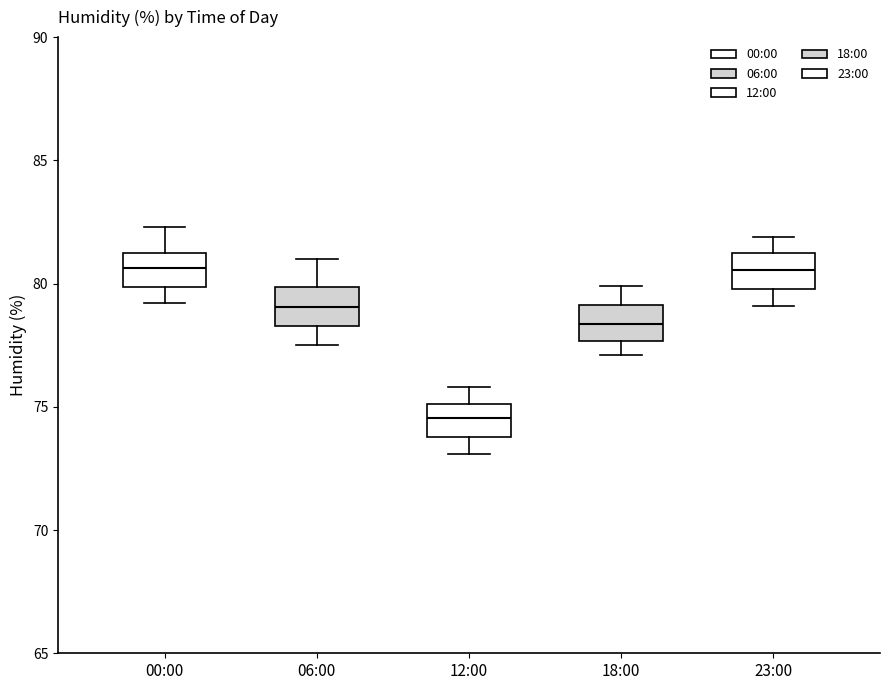

Reading left to right, read every box against the y-axis: the position of its median line, the range the box covers, and the ends of its whiskers. The values are not printed on the chart, so give them approximately, as read against the axis.

00:00: median 80.5, box 80.0 to 81.0, whiskers 79.0 to 82.5
06:00: median 79.0, box 78.5 to 80.0, whiskers 77.5 to 81.0
12:00: median 74.5, box 74.0 to 75.0, whiskers 73.0 to 76.0
18:00: median 78.5, box 77.5 to 79.0, whiskers 77.0 to 80.0
23:00: median 80.5, box 80.0 to 81.0, whiskers 79.0 to 82.0